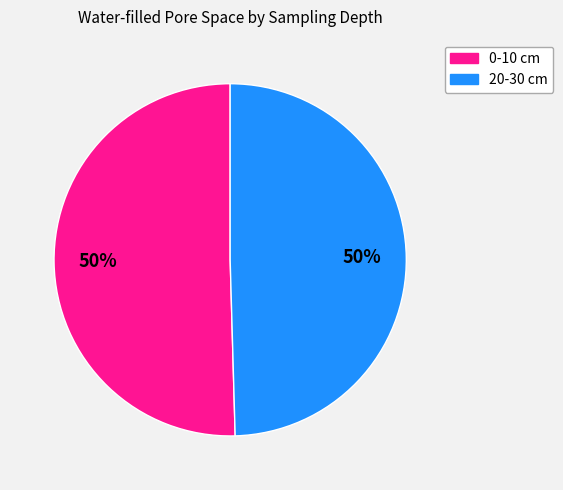

How many slices are in this pie chart?

2